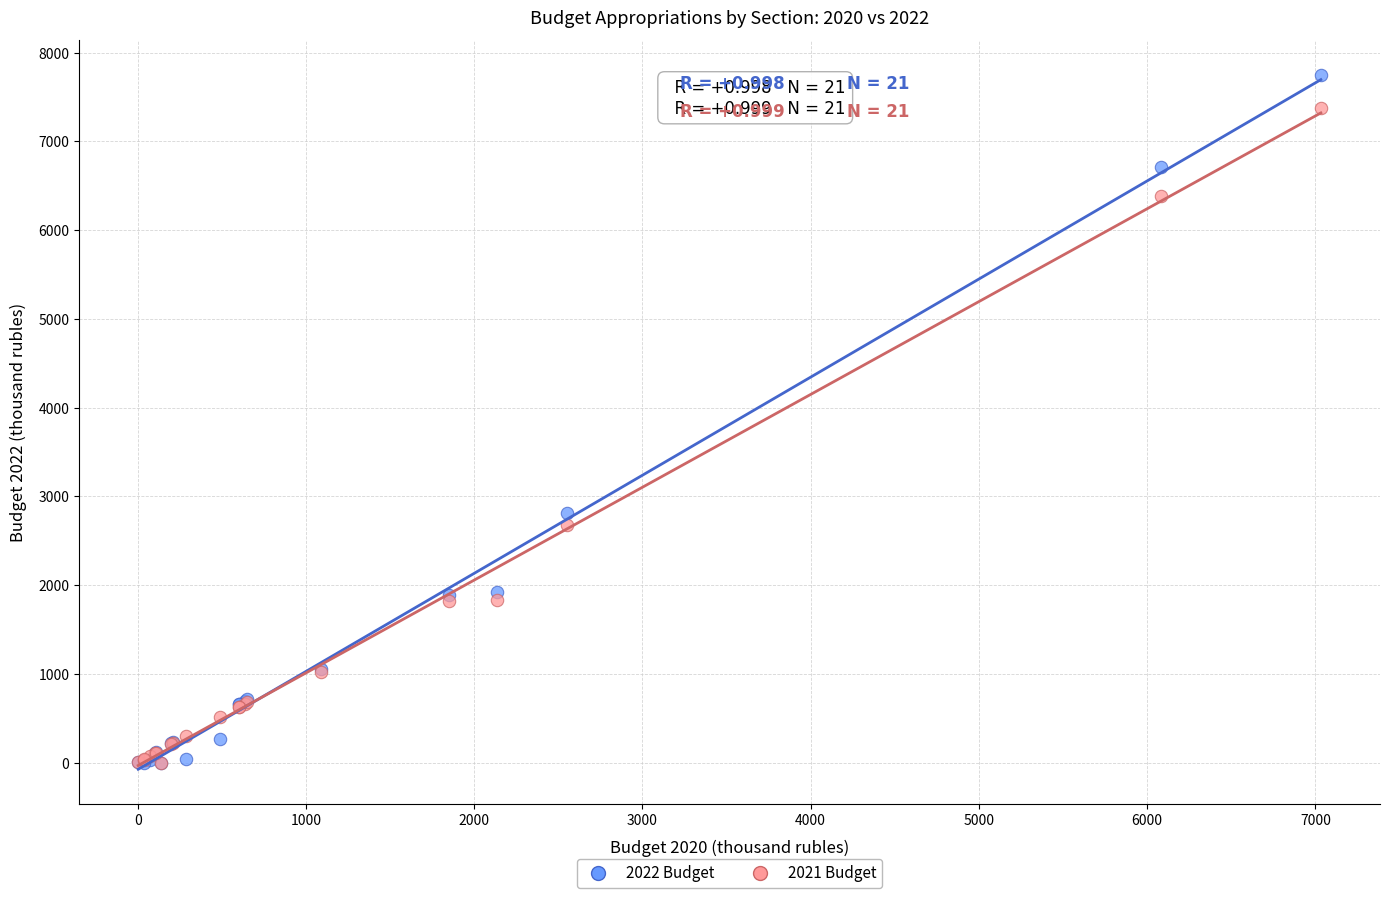

Which series has the widest spread of Y values?

2022 Budget